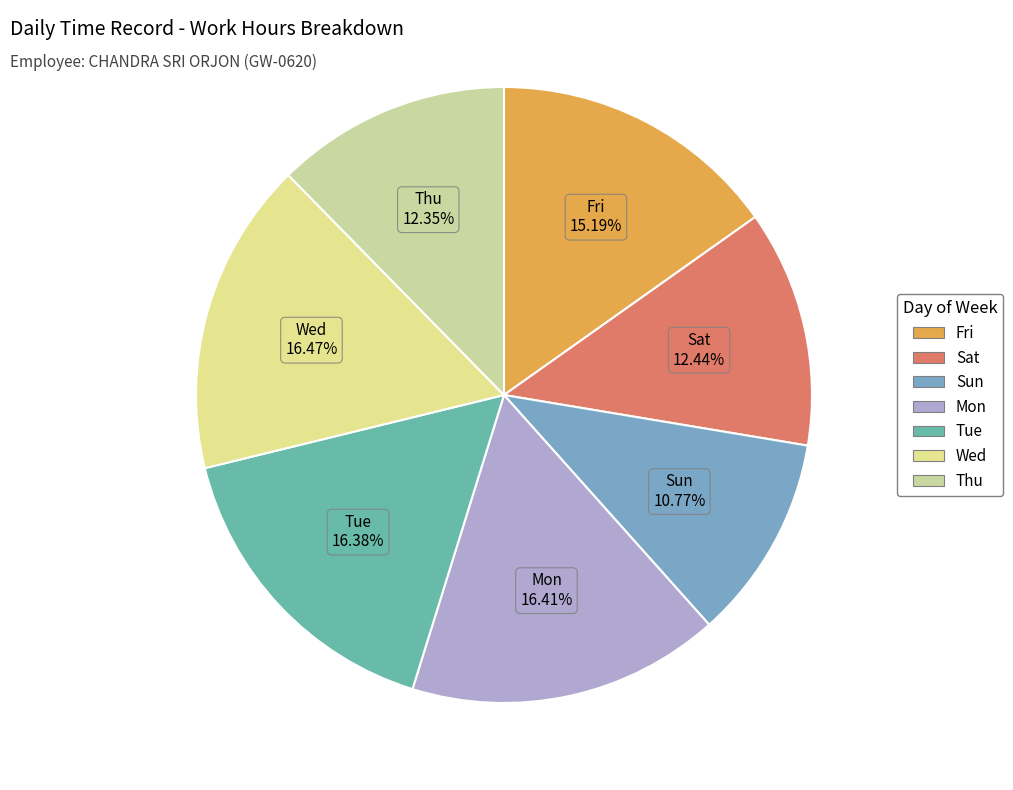

To the nearest percent, what is the average slice percentage?

14%